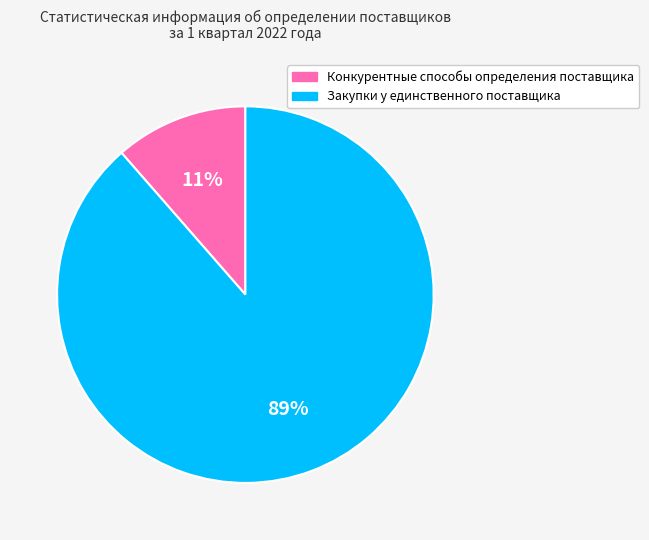

To the nearest percent, what portion does Конкурентные способы определения поставщика represent?

11%